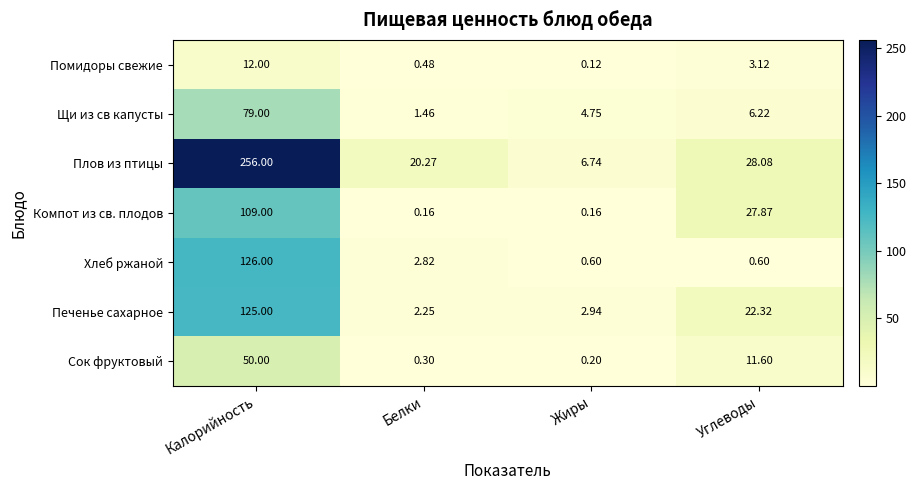

Between Калорийность and Белки, which series saw the biggest shift?

Плов из птицы